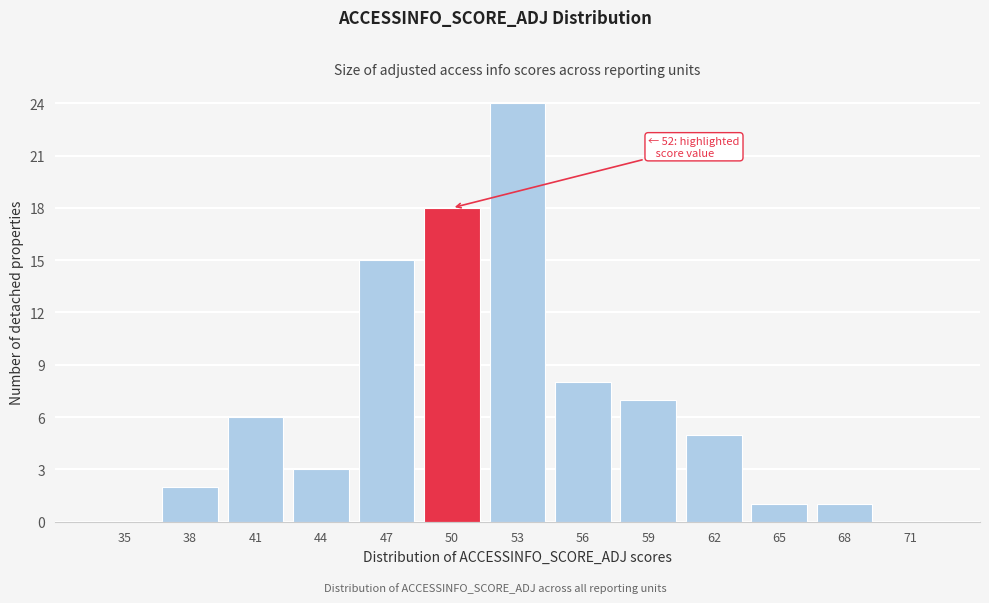

Reading left to right, list all the values displayed in this chart.

35=0	38=2	41=6	44=3	47=15	50=18	53=24	56=8	59=7	62=5	65=1	68=1	71=0